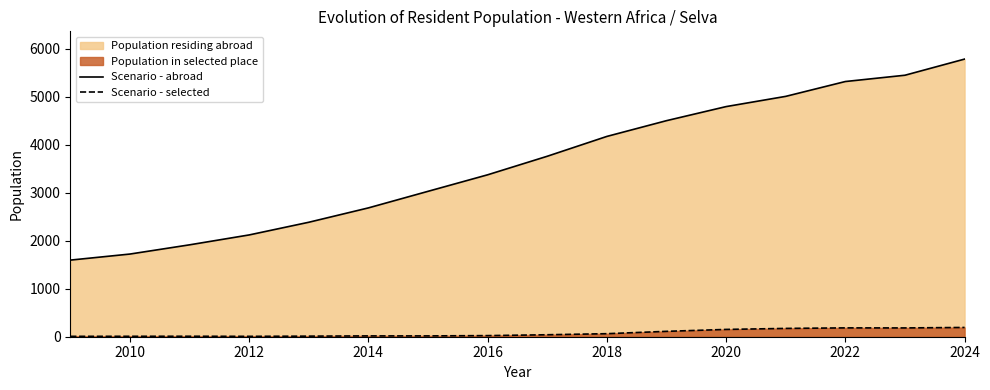

What is the difference between the Scenario - selected values at 2024 and 2014?

176